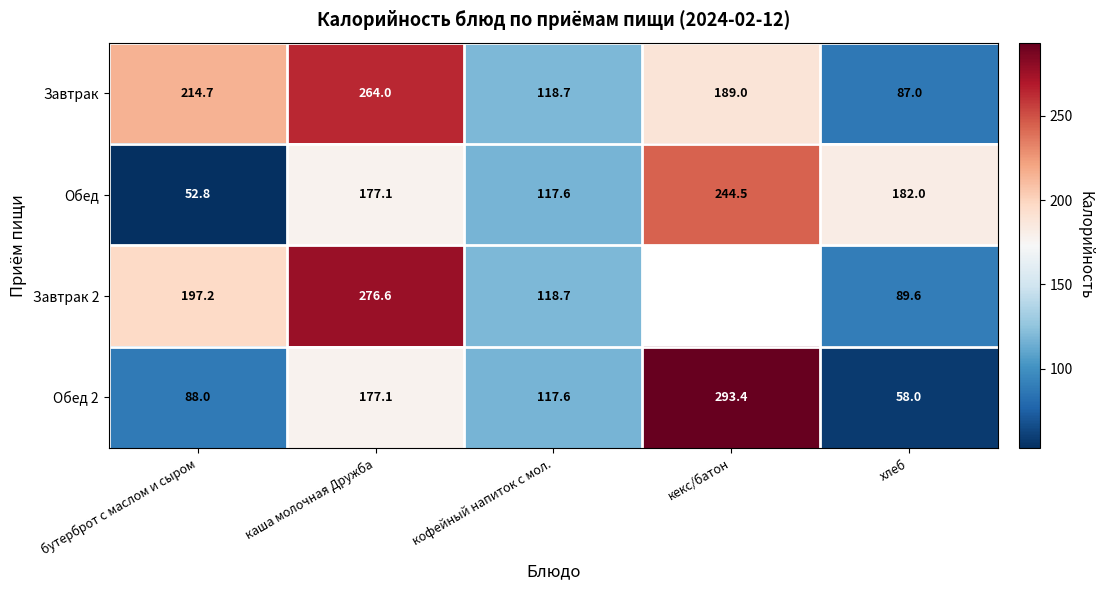

Is the value of Завтрак at кекс/батон greater than the value of Обед at каша молочная Дружба?

Yes